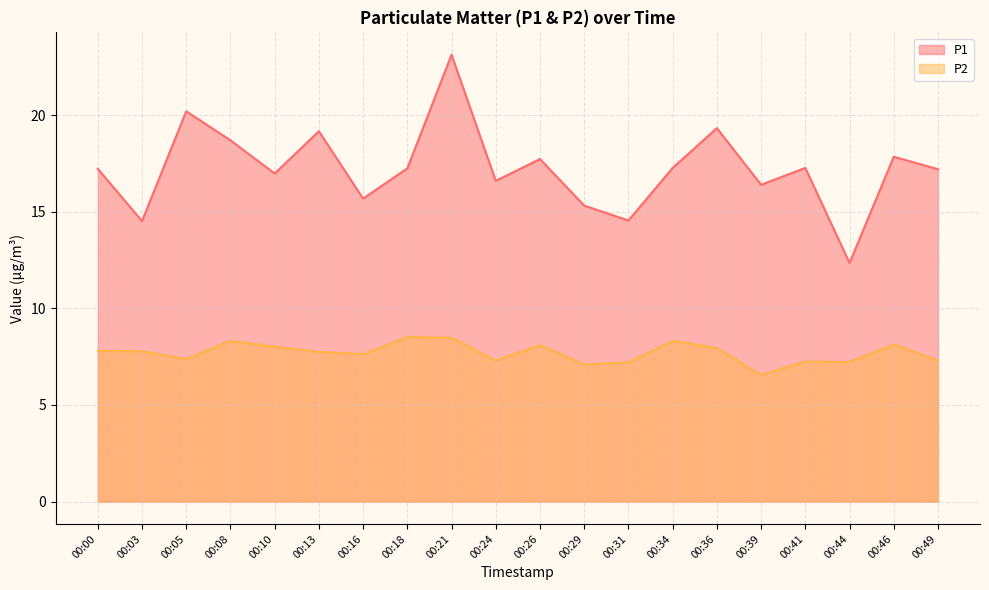

Which series changed the most between 00:05 and 00:44?

P1